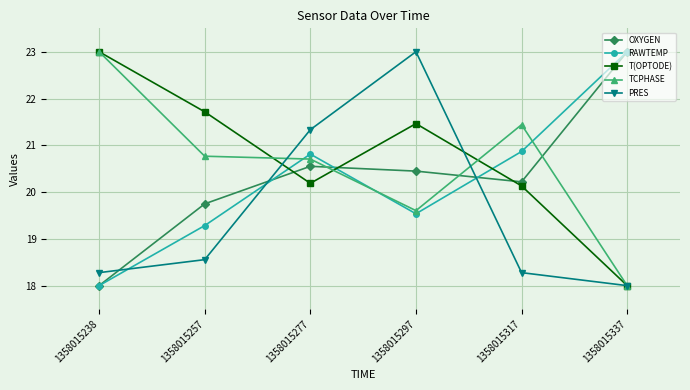

At which label does OXYGEN first exceed 20?

1358015277